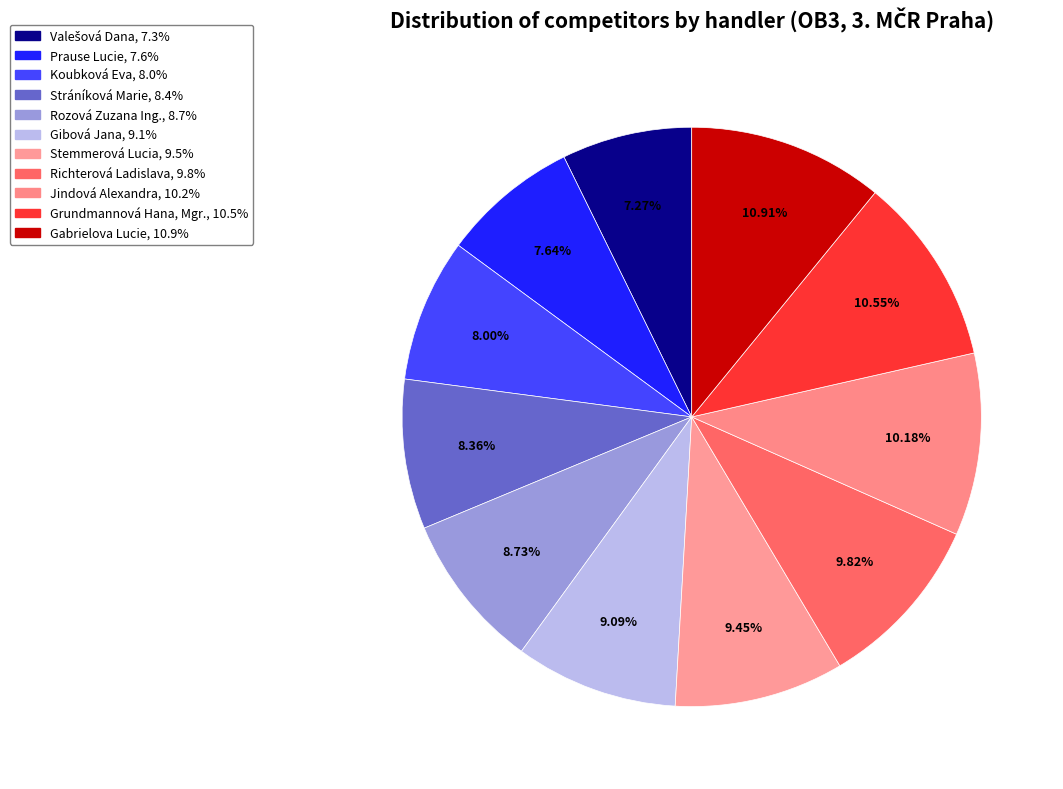

How many segments does this pie chart have?

11